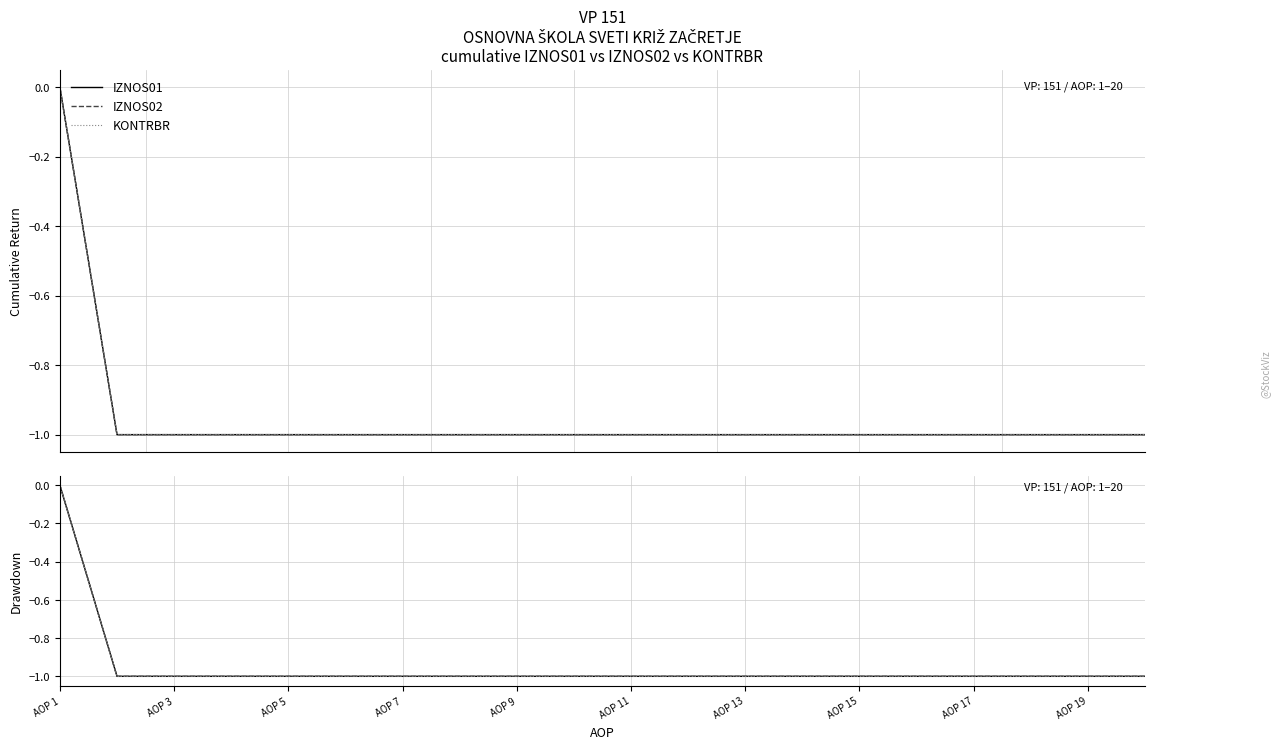

Is the value of IZNOS02 at AOP 1 greater than the value of KONTRBR at AOP 9?

Yes